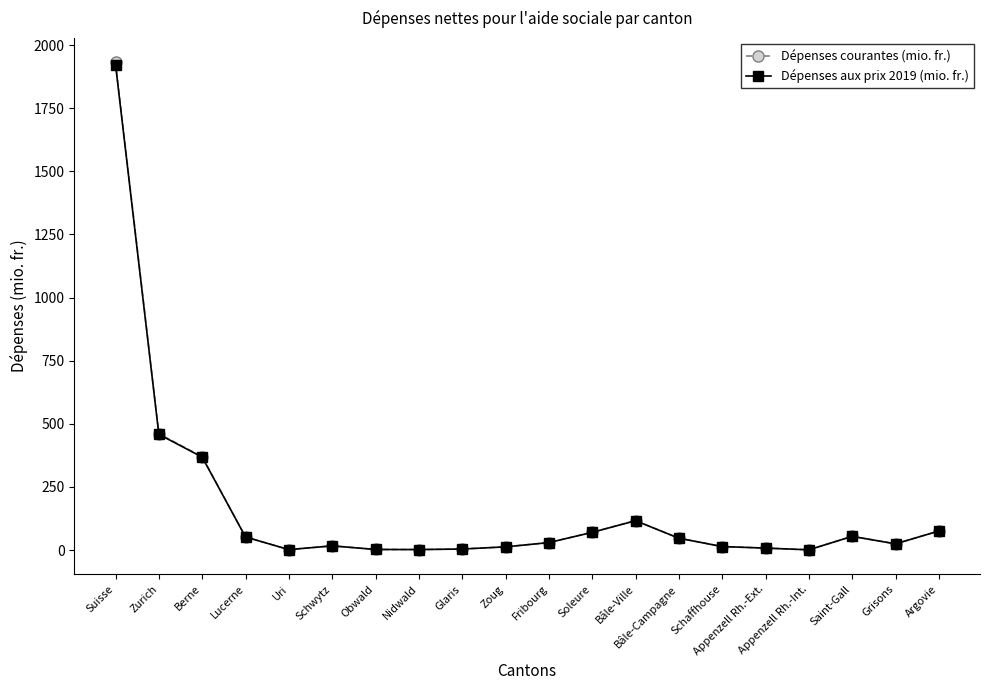

What position from the right is Soleure?

9